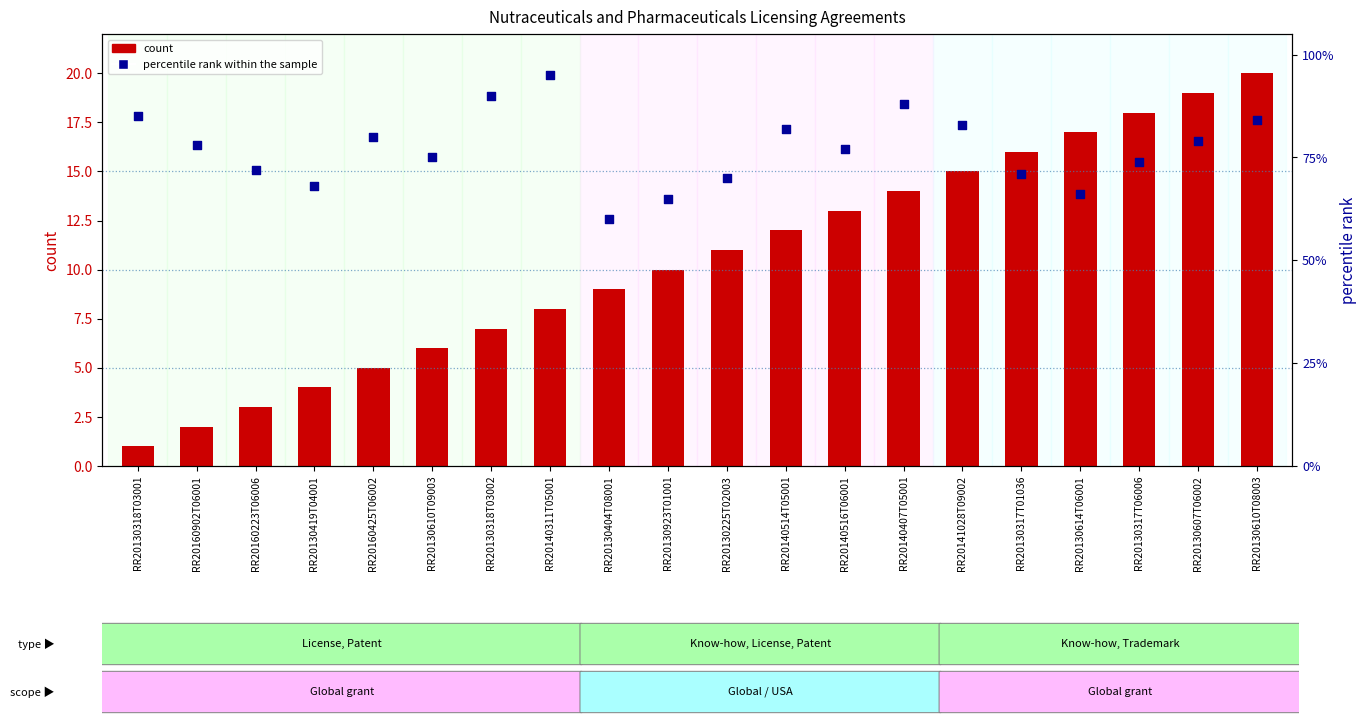

Which series contains the lowest Y value?

count